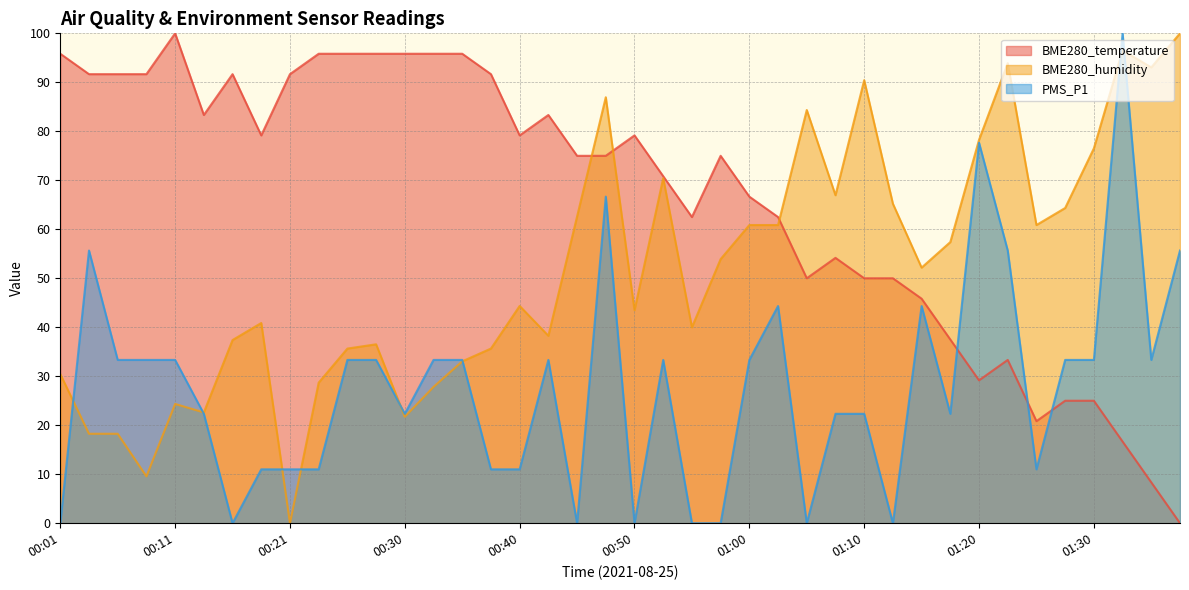

Rank the series by their maximum value, from lowest to highest.

BME280_temperature, BME280_humidity, PMS_P1